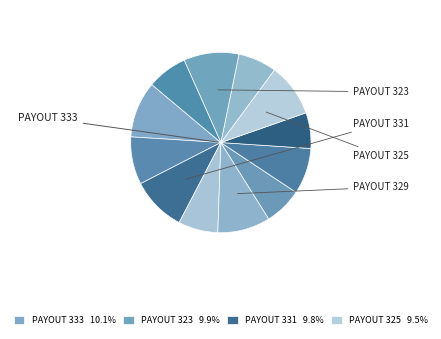

Which category has the smallest portion of the pie?

Payout 326